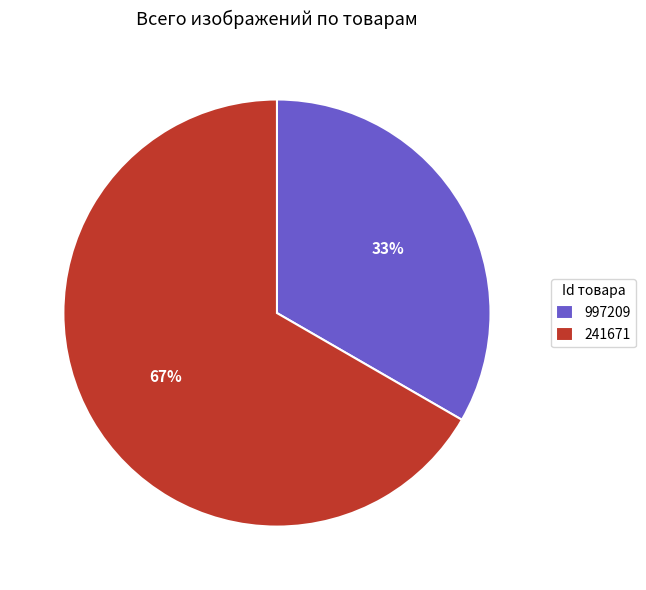

To the nearest percent, what is the combined percentage of 997209 and 241671?

100%